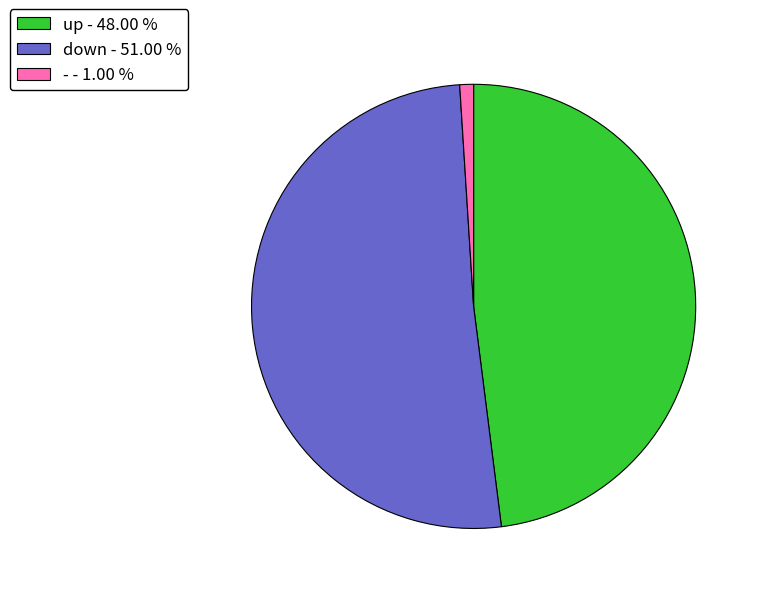

Count the number of slices in the pie.

3